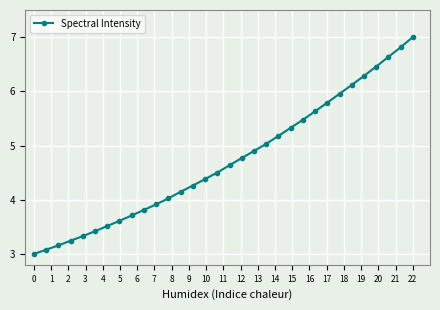

What is the minimum value shown in the chart?

3.0